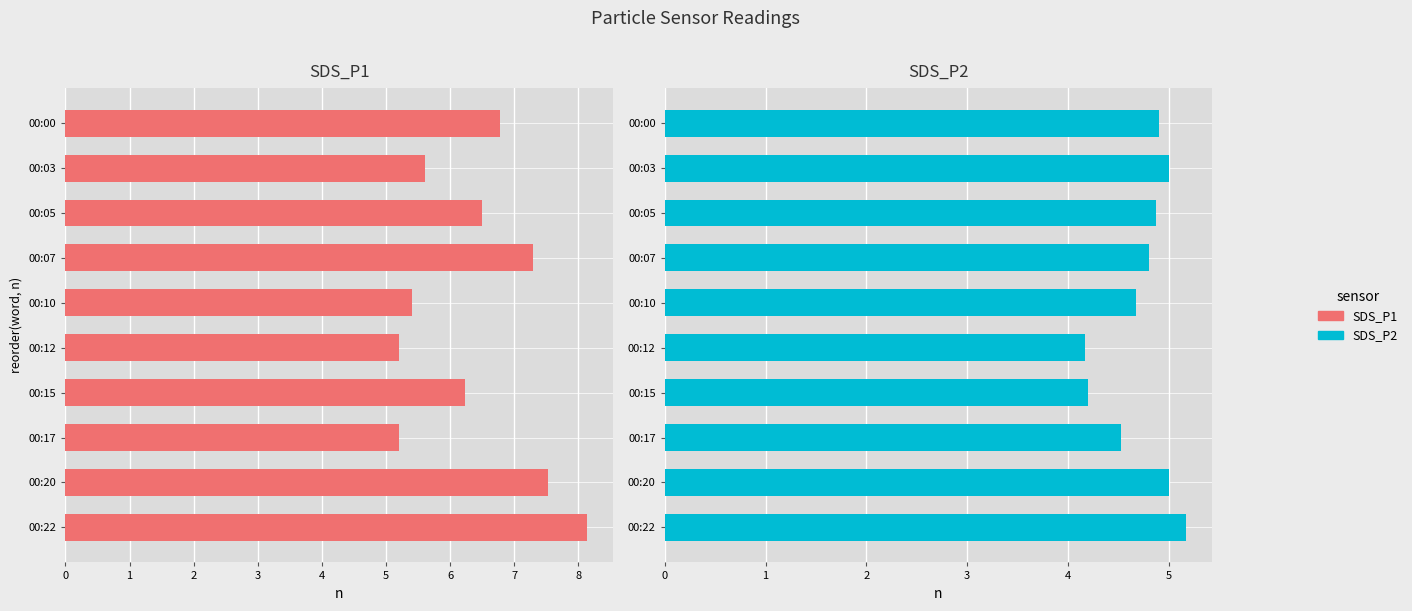

What is the lowest value of the SDS_P1 series?

5.2